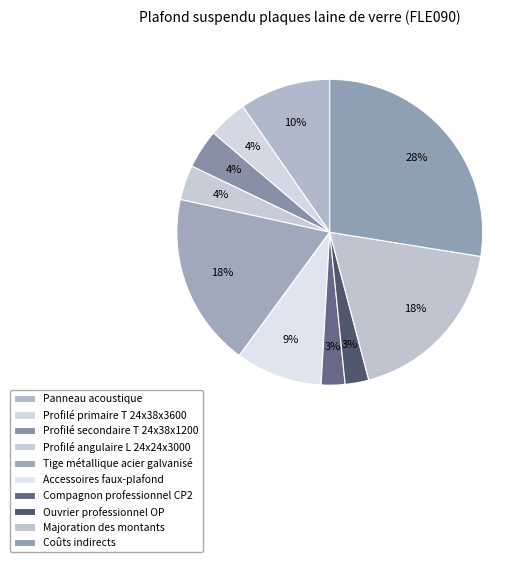

How many segments does this pie chart have?

10